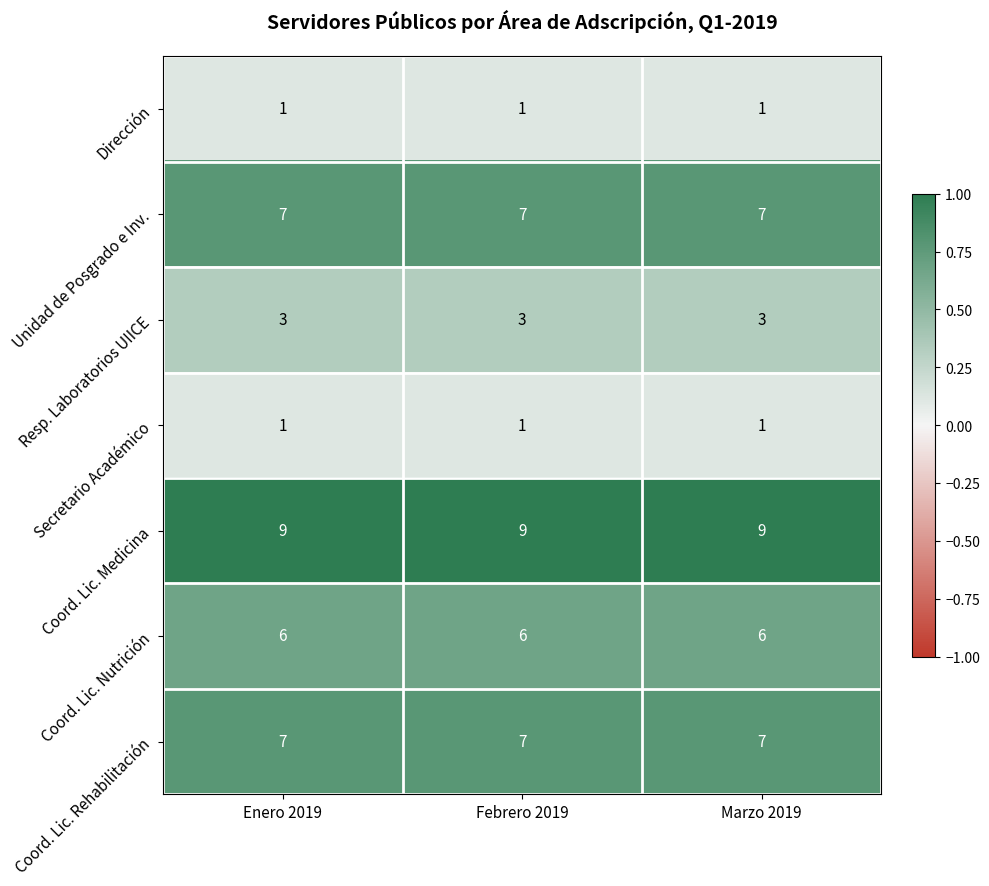

The Coord. Lic. Nutrición series shows 6 at Febrero 2019. True or false?

True